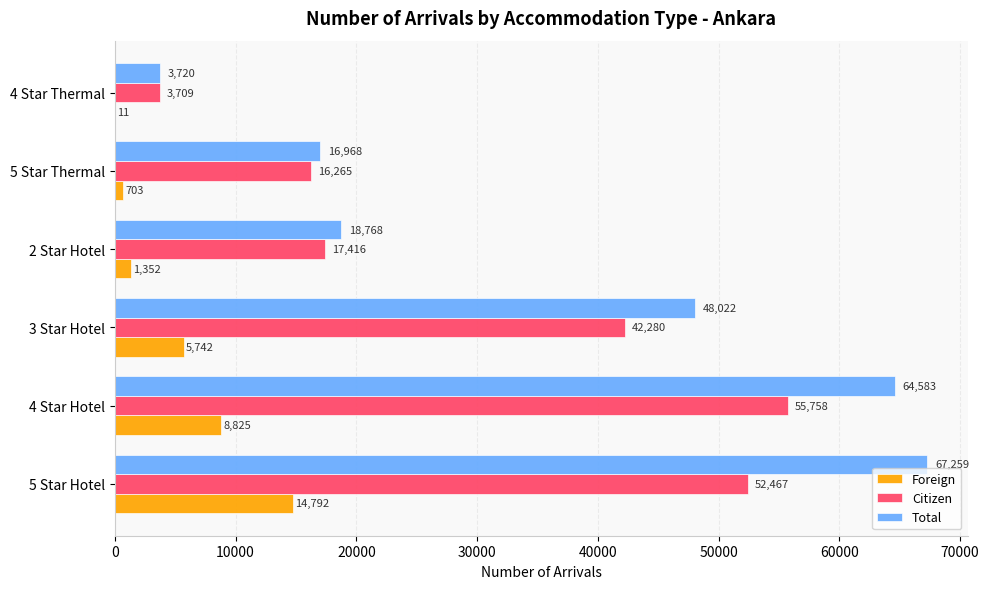

Which series changed the most between 4 Star Hotel and 3 Star Hotel?

Total